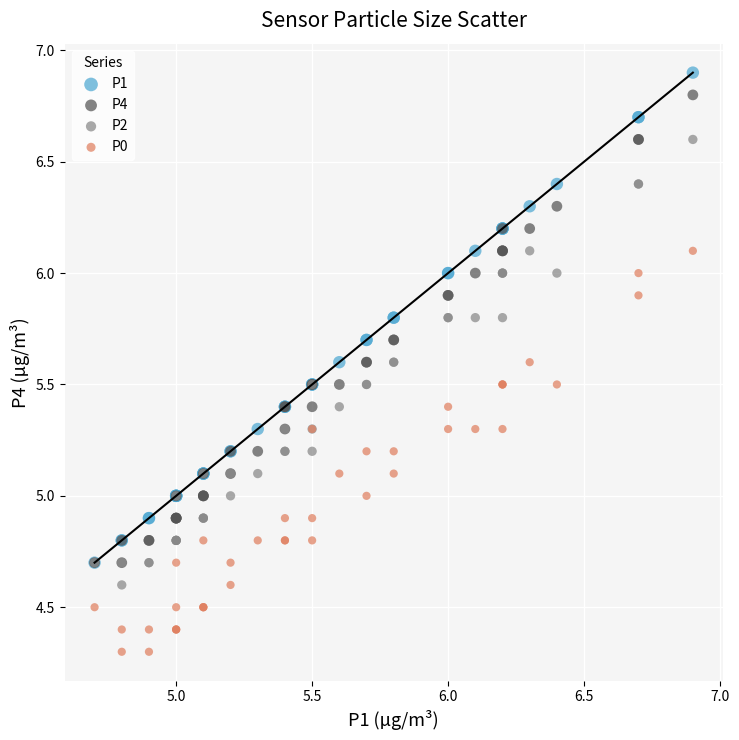

What are all the series names shown in the legend?

P1, P4, P2, P0